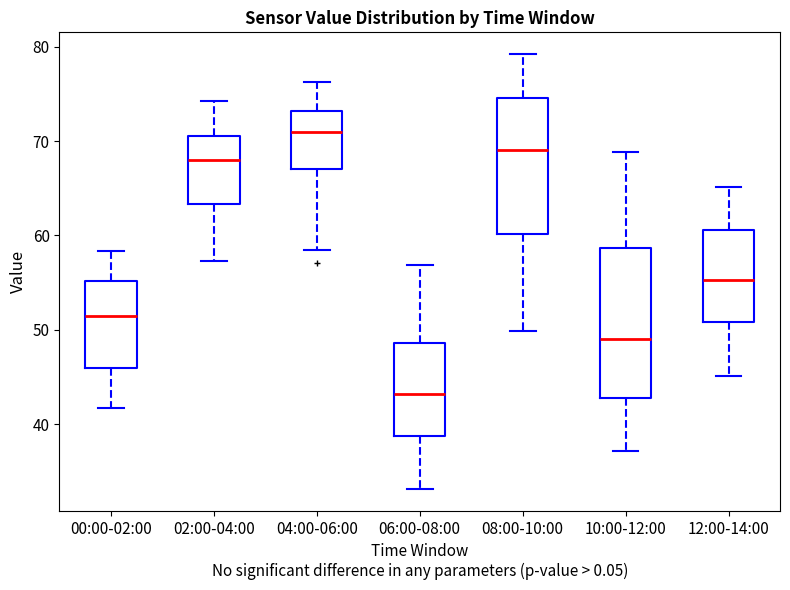

Which box has the highest median line?

04:00-06:00